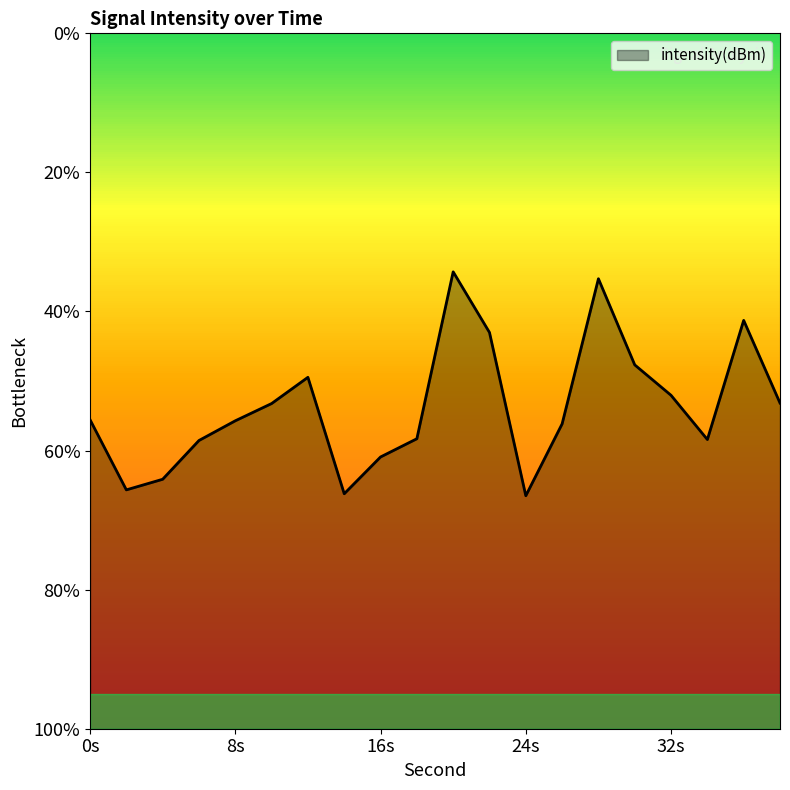

List the labels in order of value, largest first.

20, 28, 36, 22, 30, 12, 32, 38, 10, 0, 8, 26, 18, 34, 6, 16, 4, 2, 14, 24